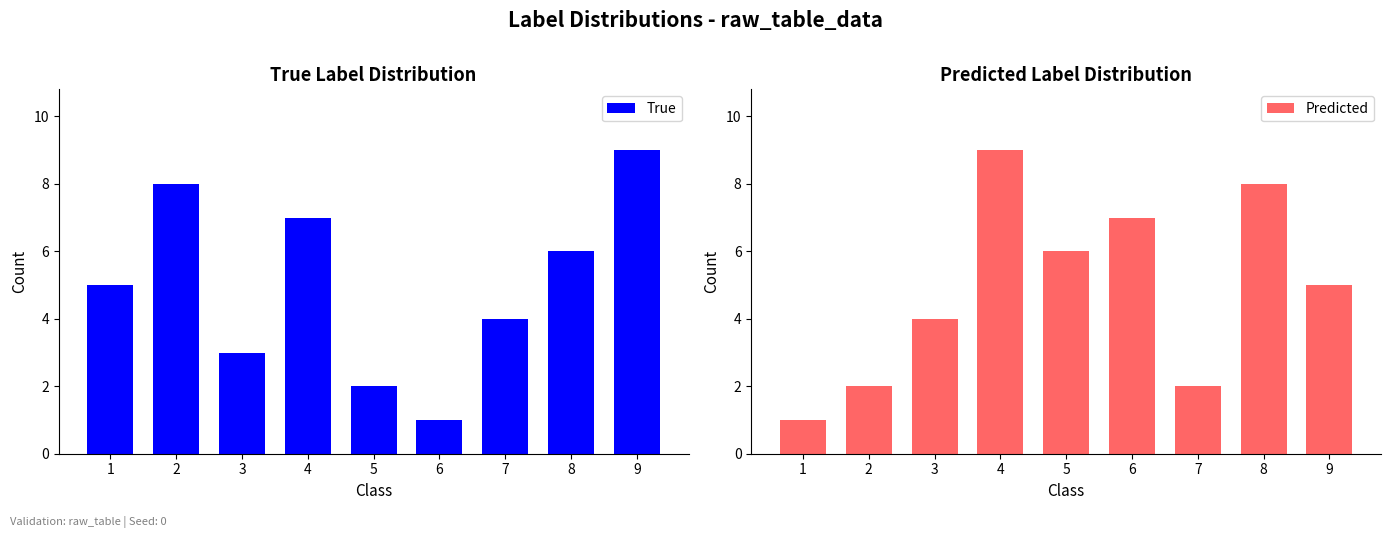

How many bars are there in each group?

2